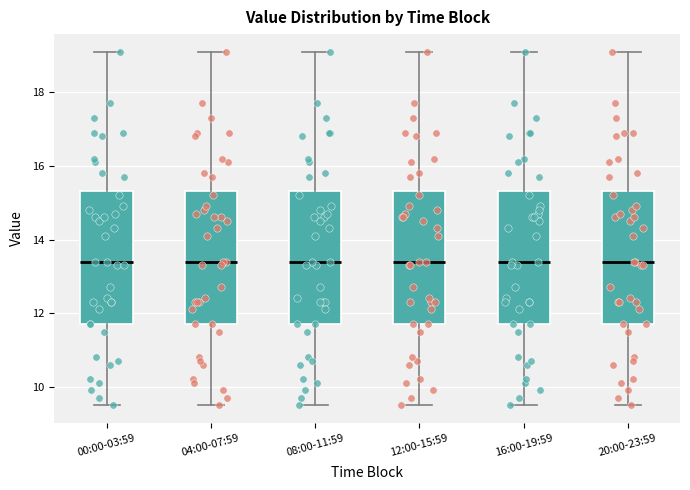

Where is the lower edge of the box for 20:00-23:59 on the y-axis? The values are not printed on the chart, so give them approximately, as read against the axis.

11.8